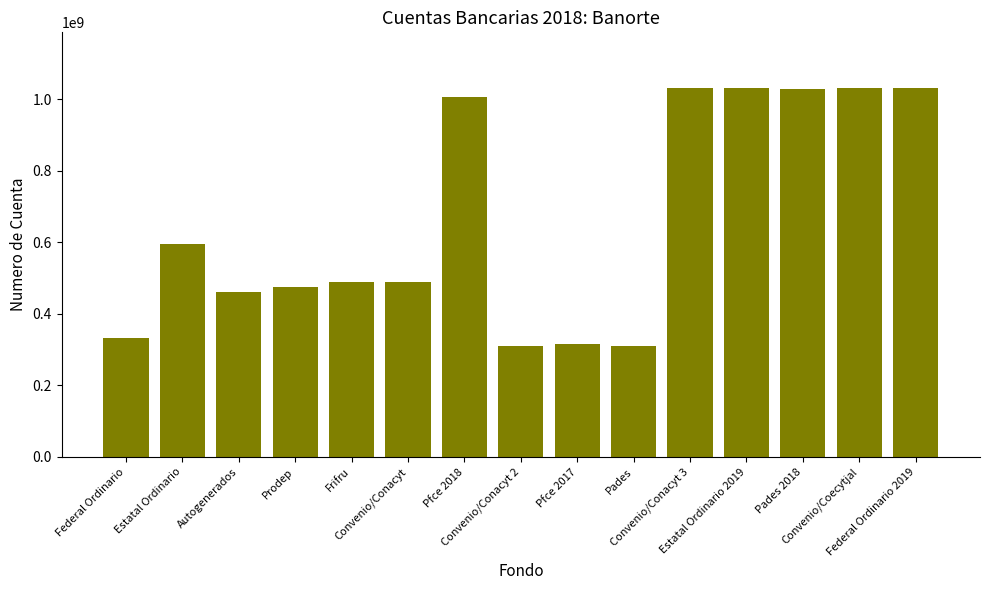

What is the greatest value displayed?

1031580280